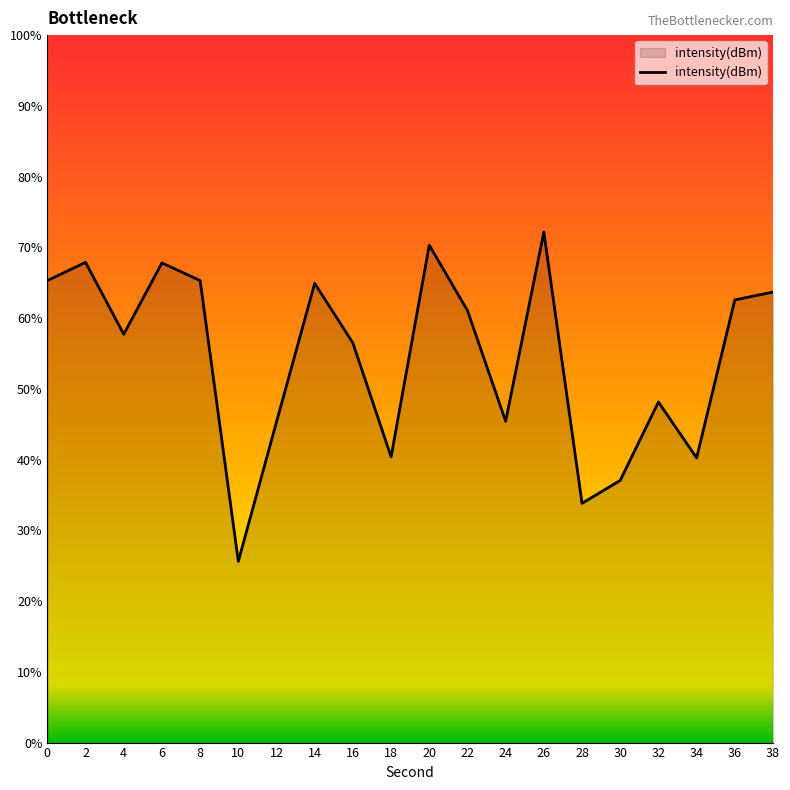

How many interior local peaks (higher than both neighbors) does the data have?

6